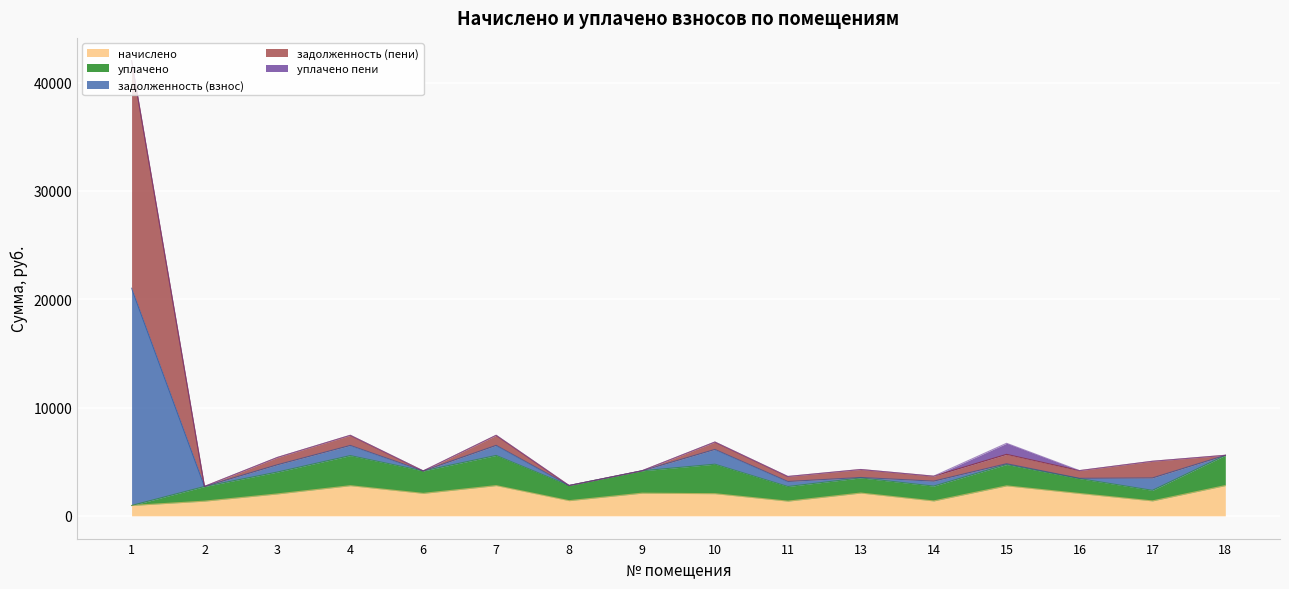

Is it true that начислено equals 2078.2 at 11?

False